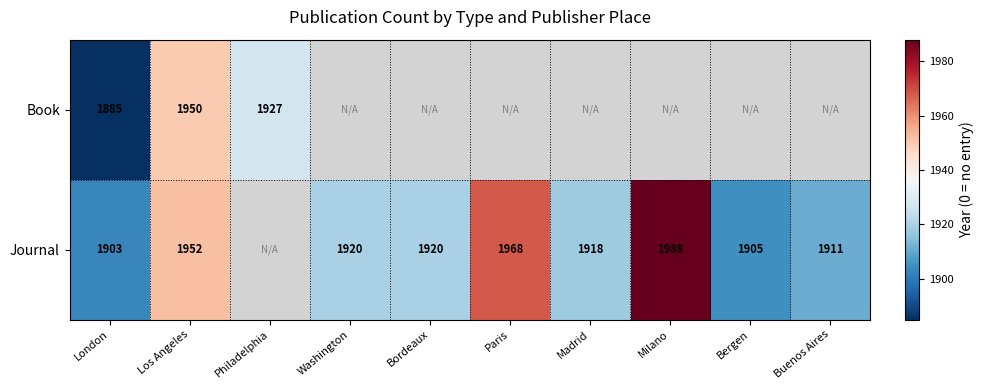

Is it true that Book equals 815 at Philadelphia?

False